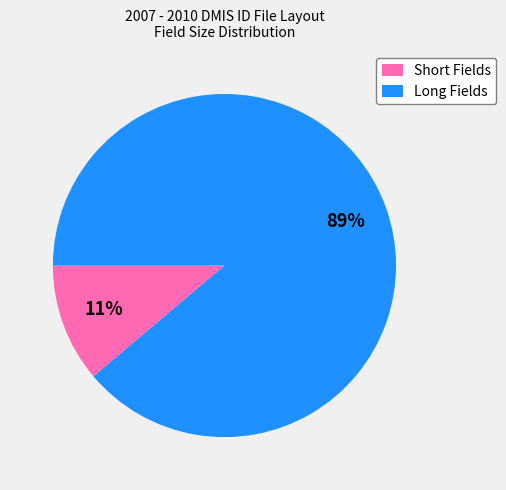

Which has a higher value, Short Fields or Long Fields?

Long Fields